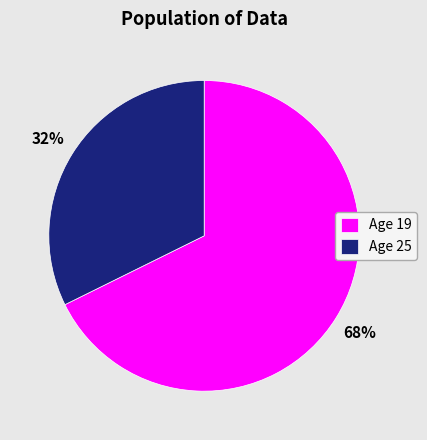

Is the sum of Age 19 and Age 25 greater than half?

Yes